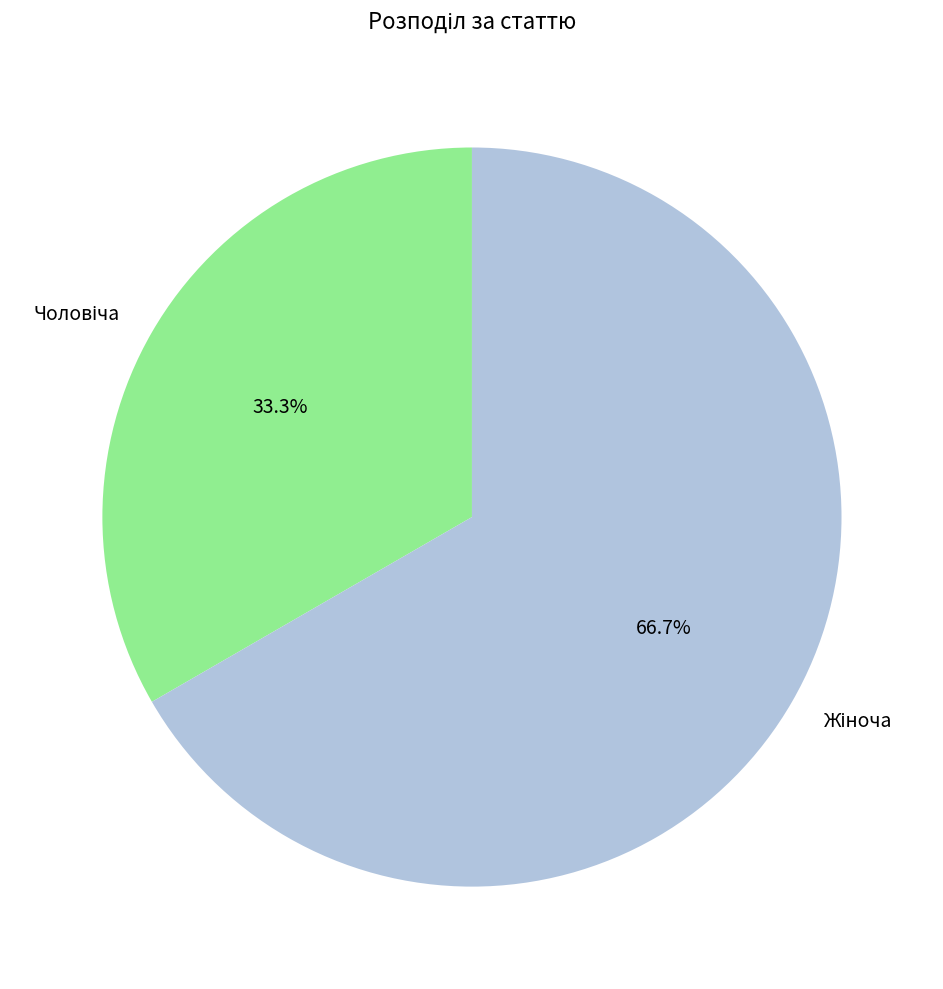

To the nearest percent, what is the difference between the largest and smallest slice percentages?

33%